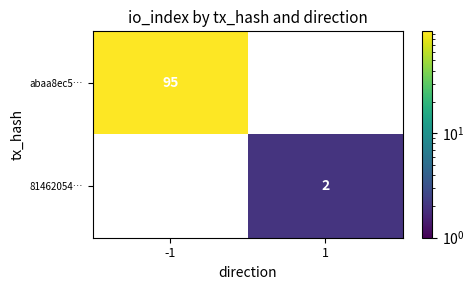

Is the value of 81462054… at 1 greater than the value of abaa8ec5… at -1?

No